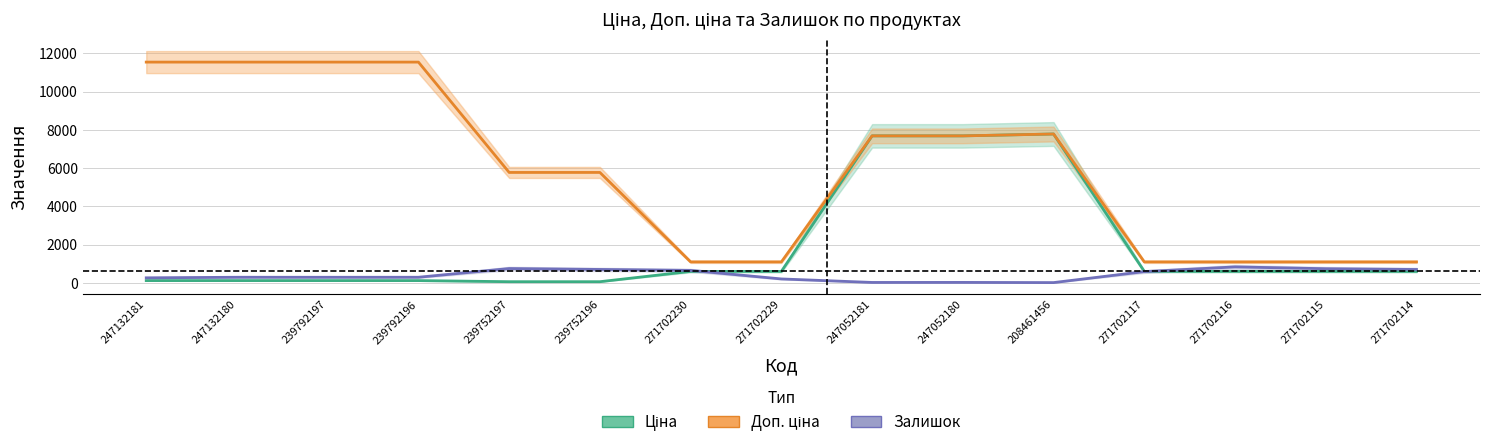

How many values in the Залишок series are below 290?

6